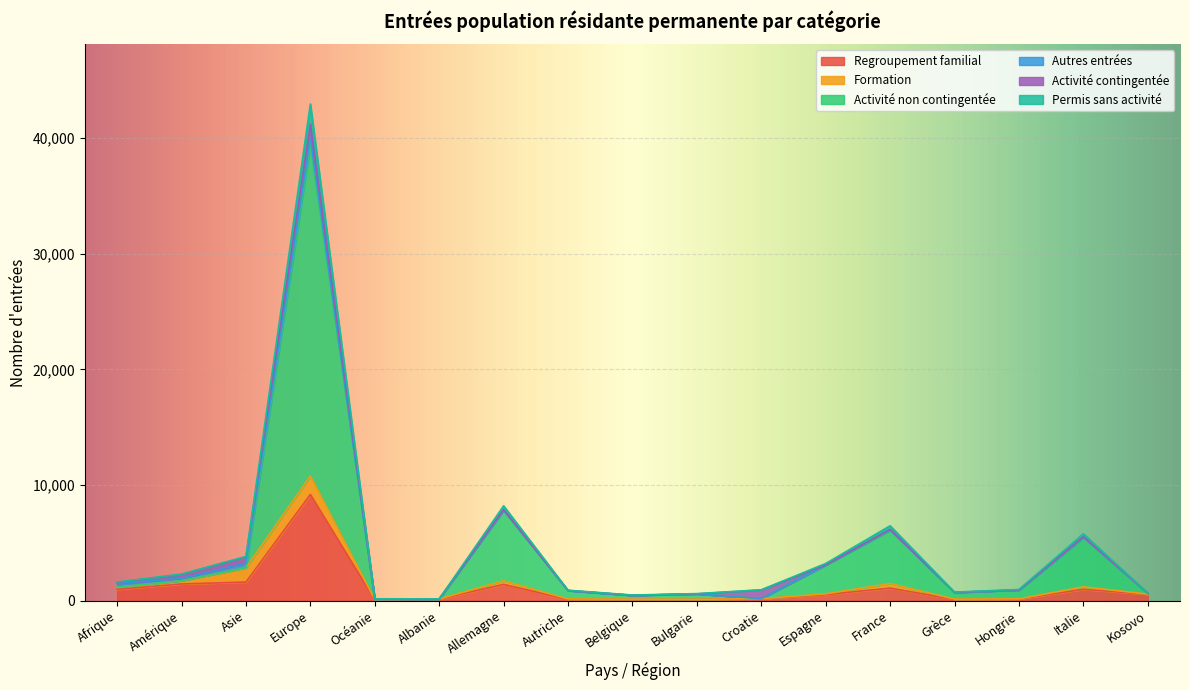

At which category is the sum across all series the highest?

Europe